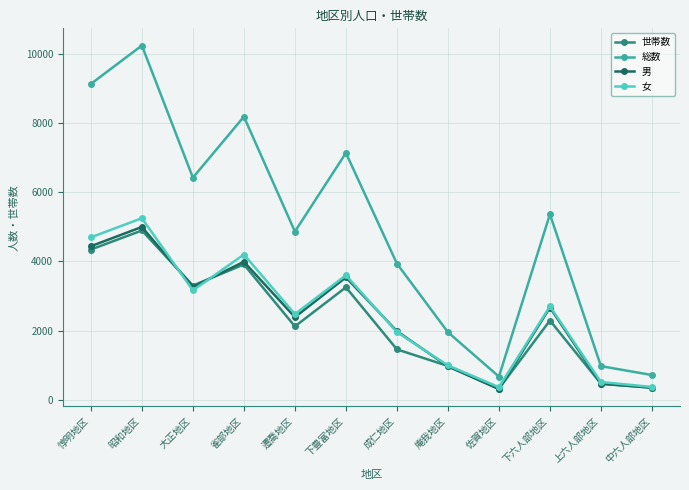

What is the label of the 9th point from the right?

雀部地区